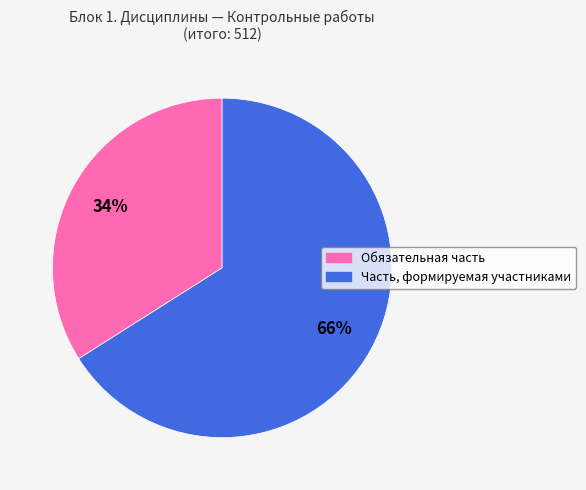

Rank the categories by value from lowest to highest.

Обязательная часть, Часть, формируемая участниками